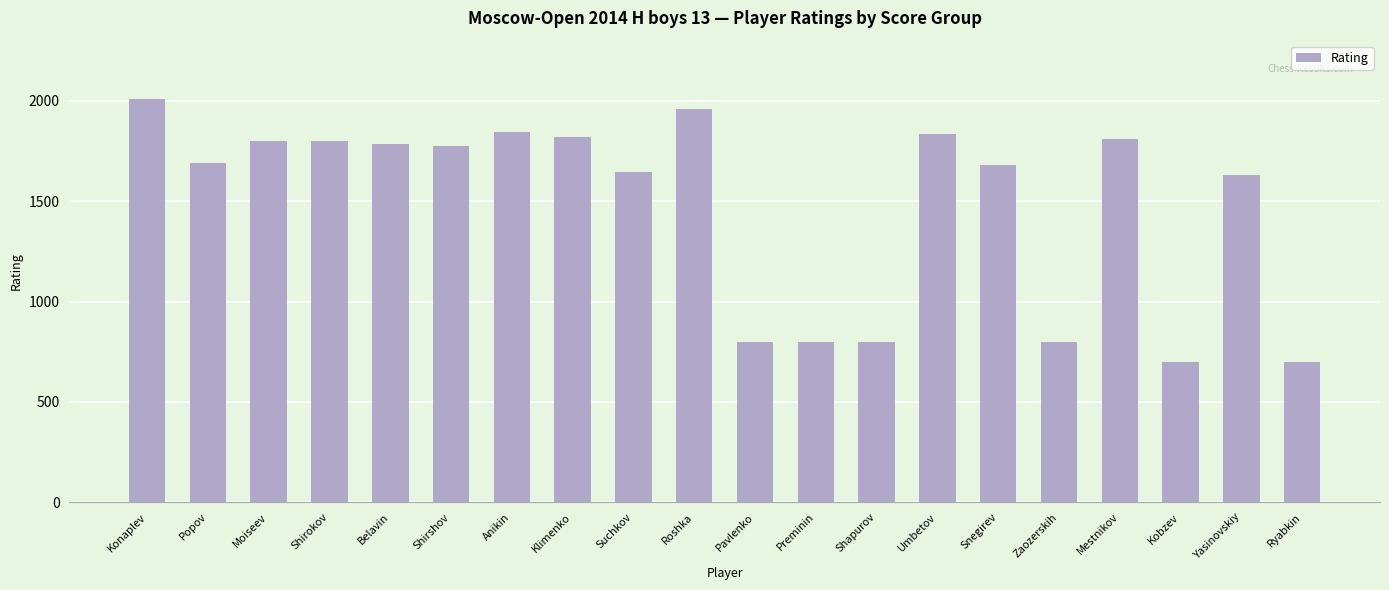

What is the difference between the second highest and second lowest values?

1261